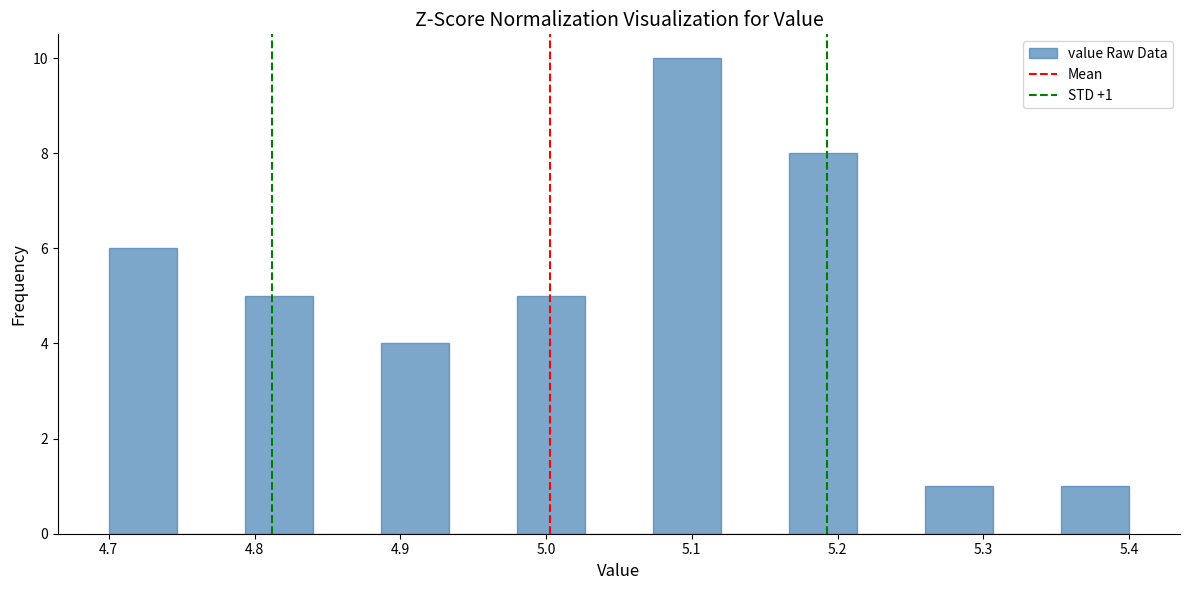

Over which range of the x-axis is the bar tallest?

5.07 to 5.12